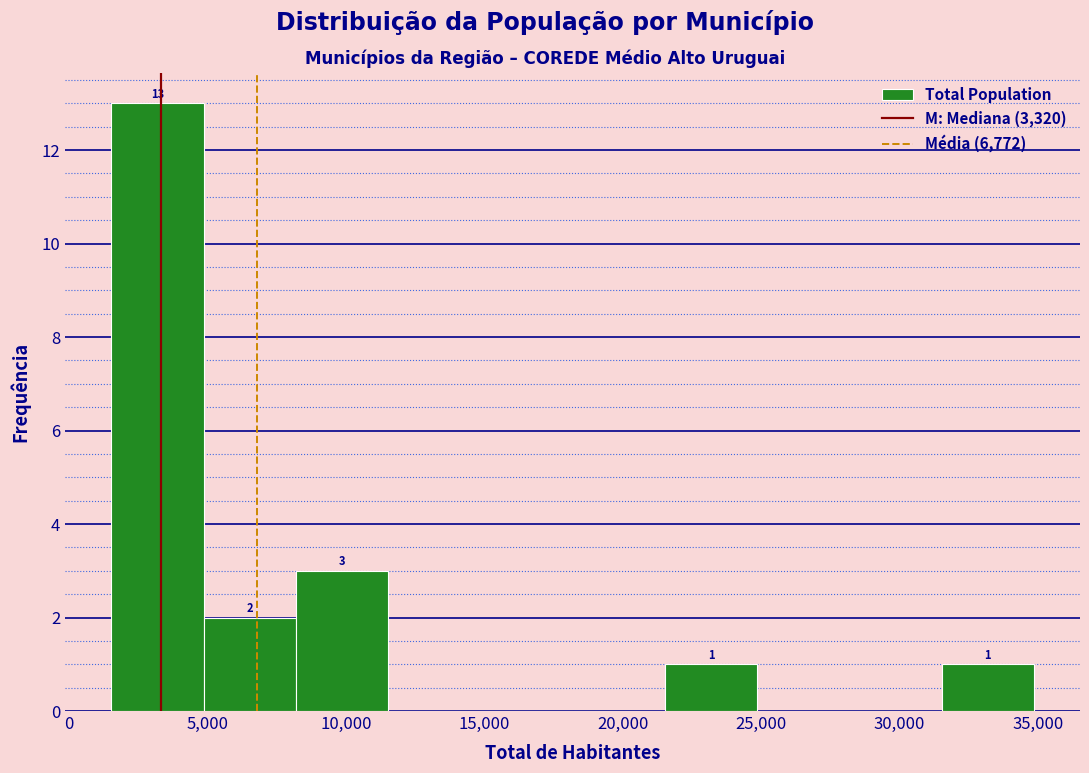

Over which range of the x-axis is the bar tallest?

1500 to 5000